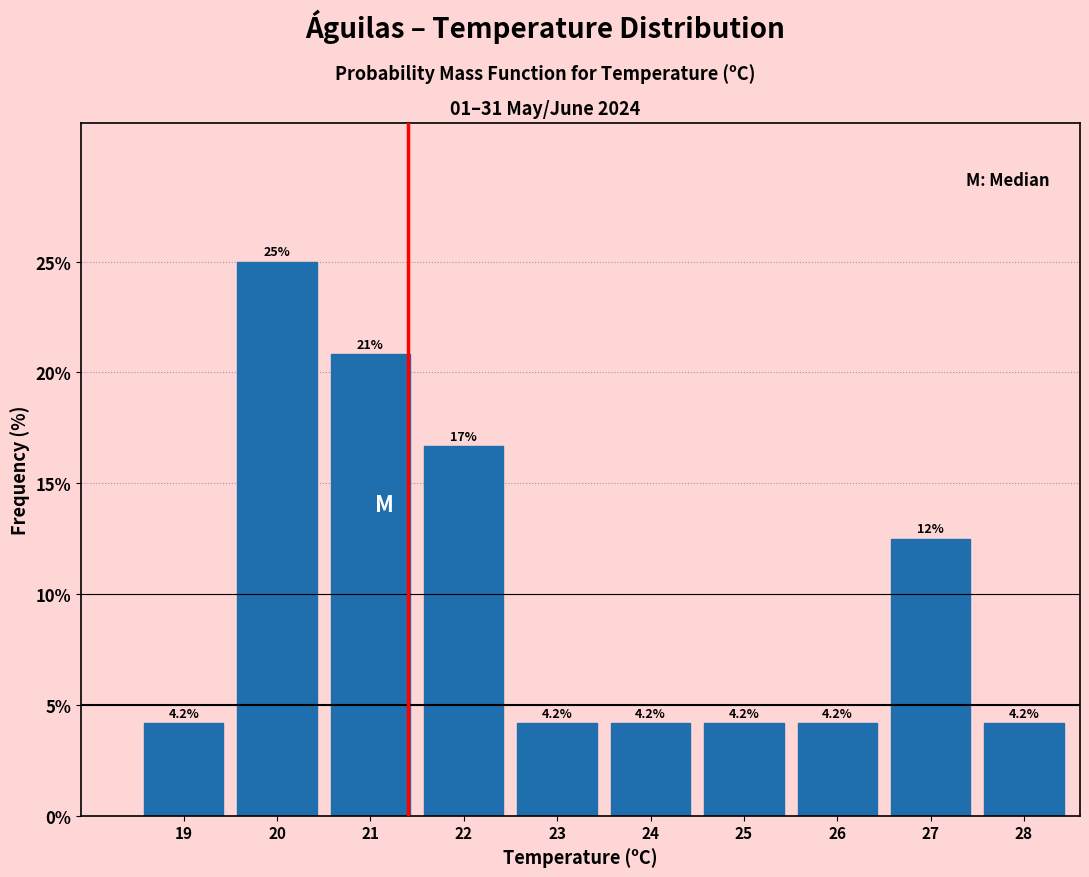

Reading left to right, list all the values displayed in this chart.

4.2	25.0	20.8	16.7	4.2	4.2	4.2	4.2	12.5	4.2